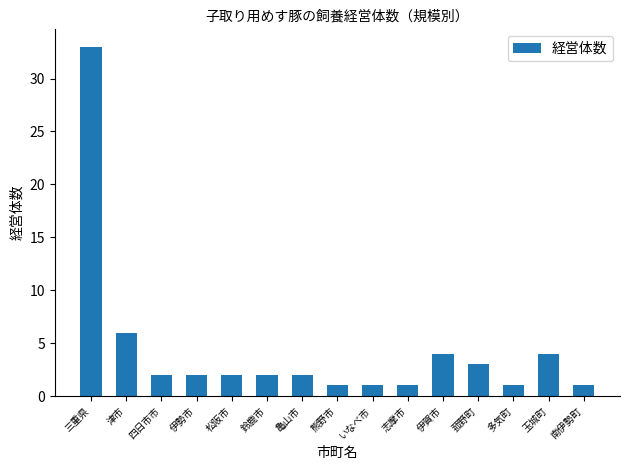

What position from the left is 玉城町?

14